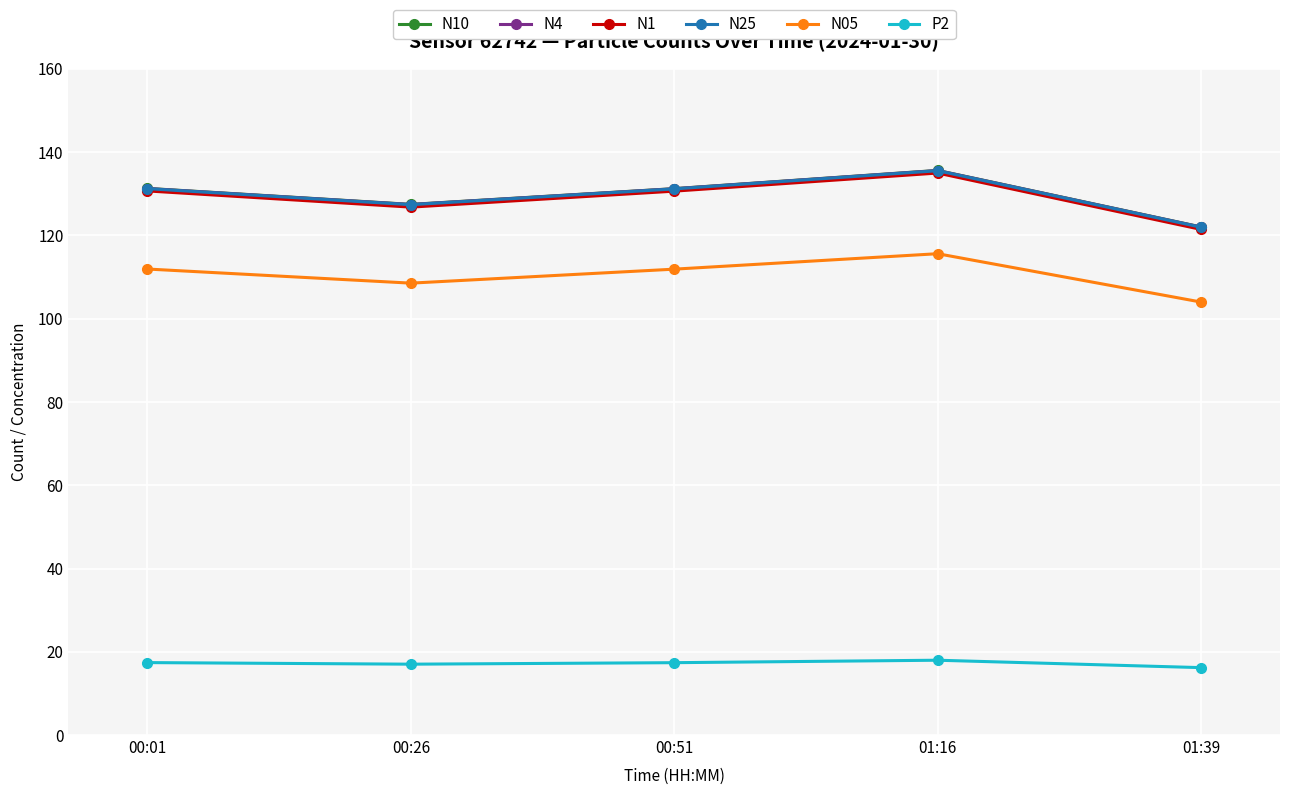

Where does the N4 series first go above 131?

00:01